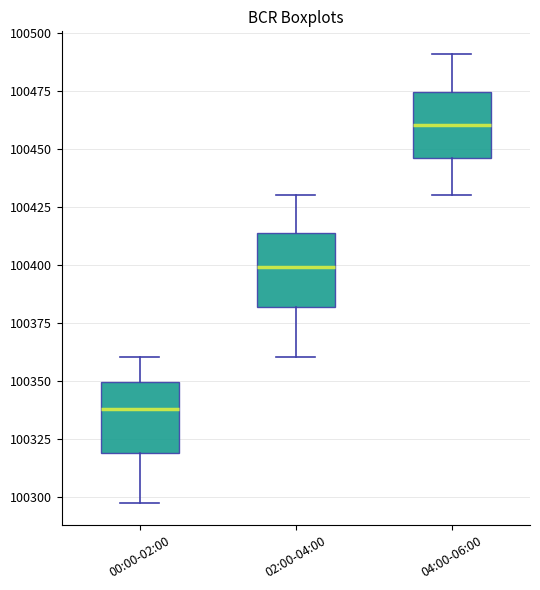

Reading left to right, read every box against the y-axis: the position of its median line, the range the box covers, and the ends of its whiskers. The values are not printed on the chart, so give them approximately, as read against the axis.

00:00-02:00: median 100340, box 100320 to 100350, whiskers 100300 to 100360
02:00-04:00: median 100400, box 100380 to 100415, whiskers 100360 to 100430
04:00-06:00: median 100460, box 100445 to 100475, whiskers 100430 to 100490